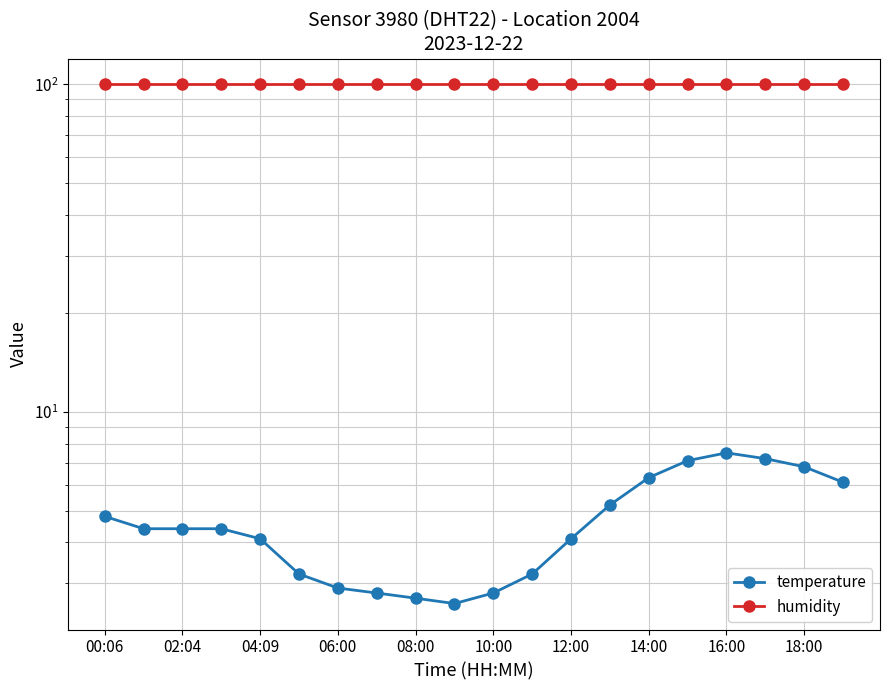

Does the chart have visible grid lines?

Yes